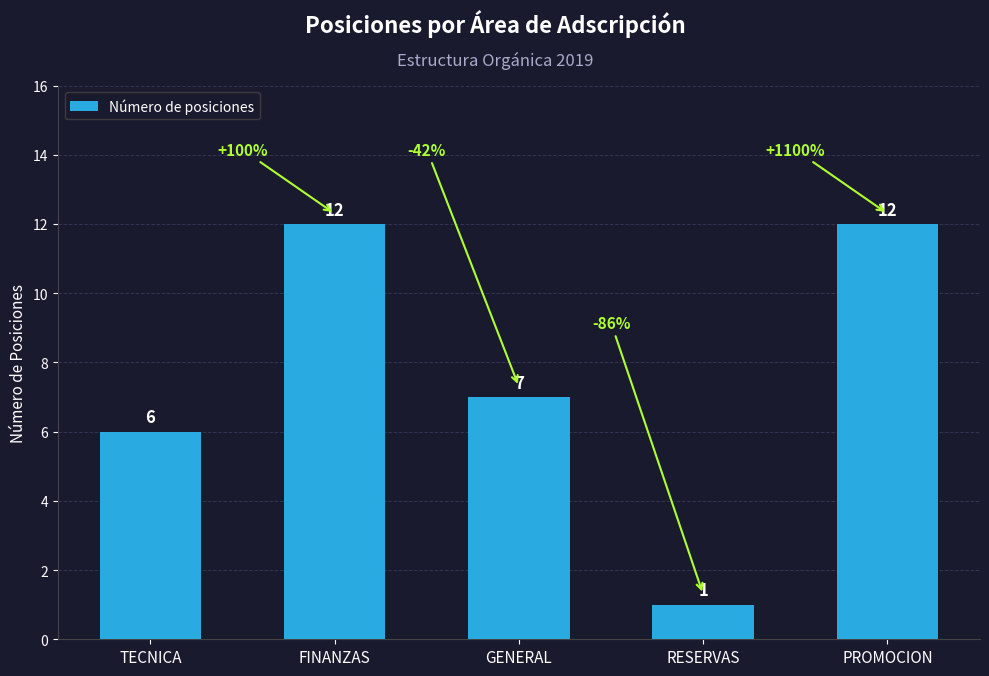

What is the label of the 3rd bar from the right?

GENERAL